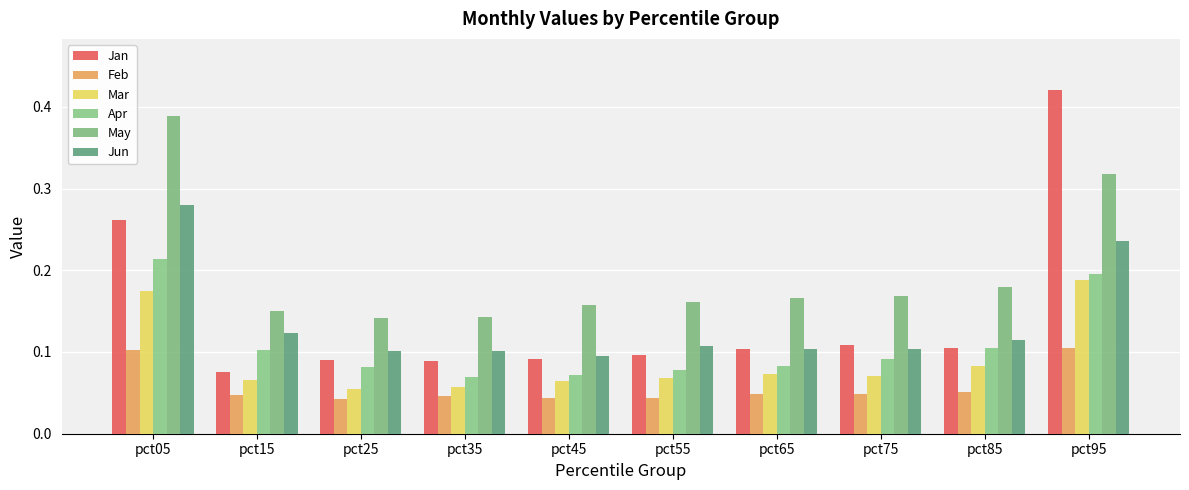

What is the value of the Jun bar at the 1st from the left?

0.3